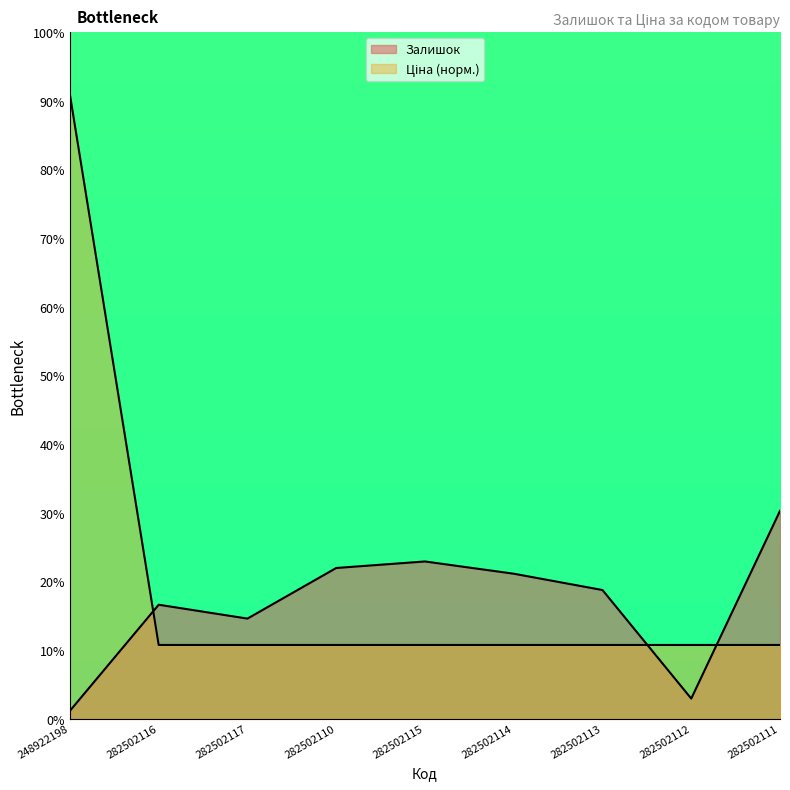

True or false: Ціна has a value of 54.7 at 282502117.

False